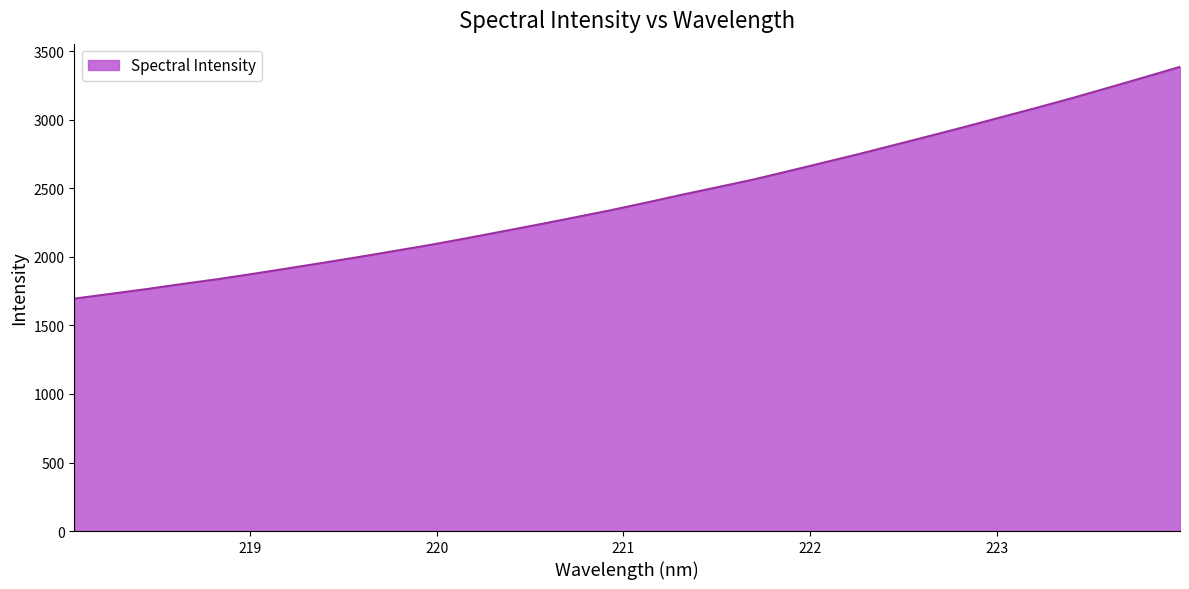

What is the difference between the maximum and minimum values?

1691.0